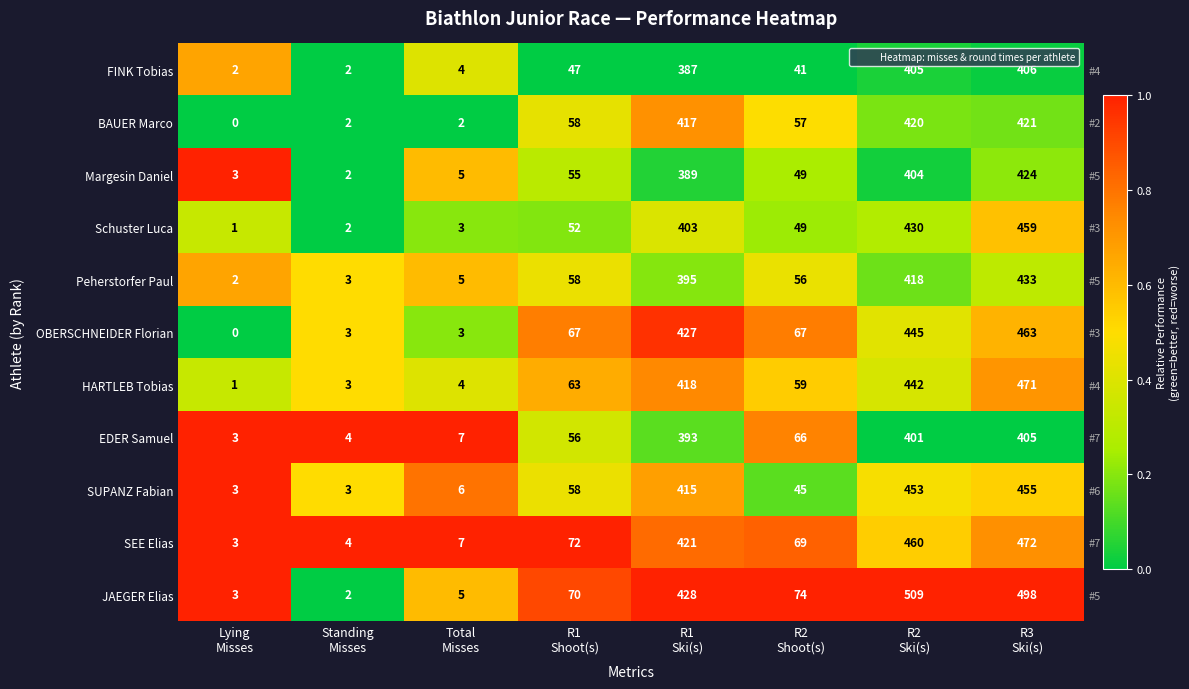

At how many categories does at least one series exceed 0?

8